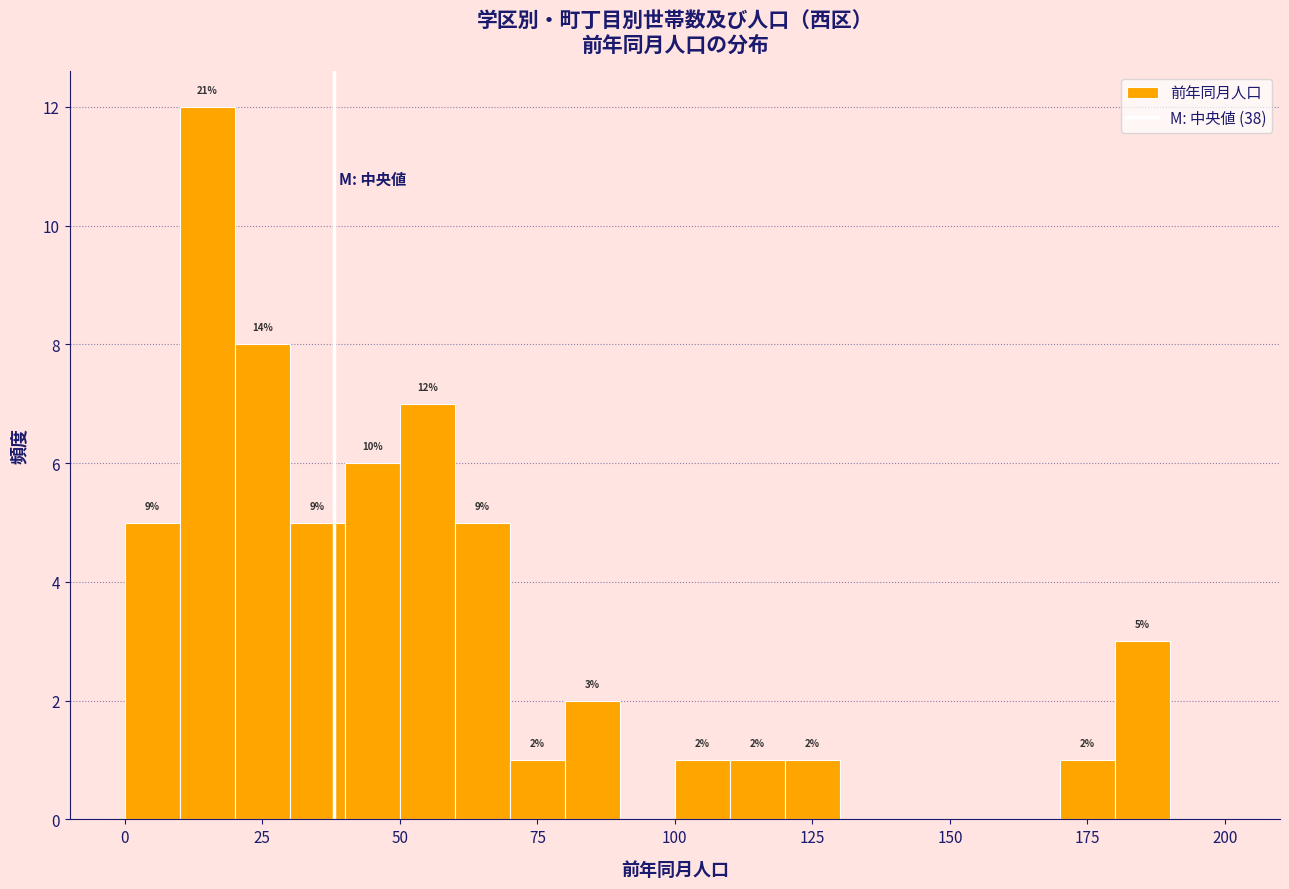

Read against the x-axis, roughly where is the centre of the tallest bar?

15